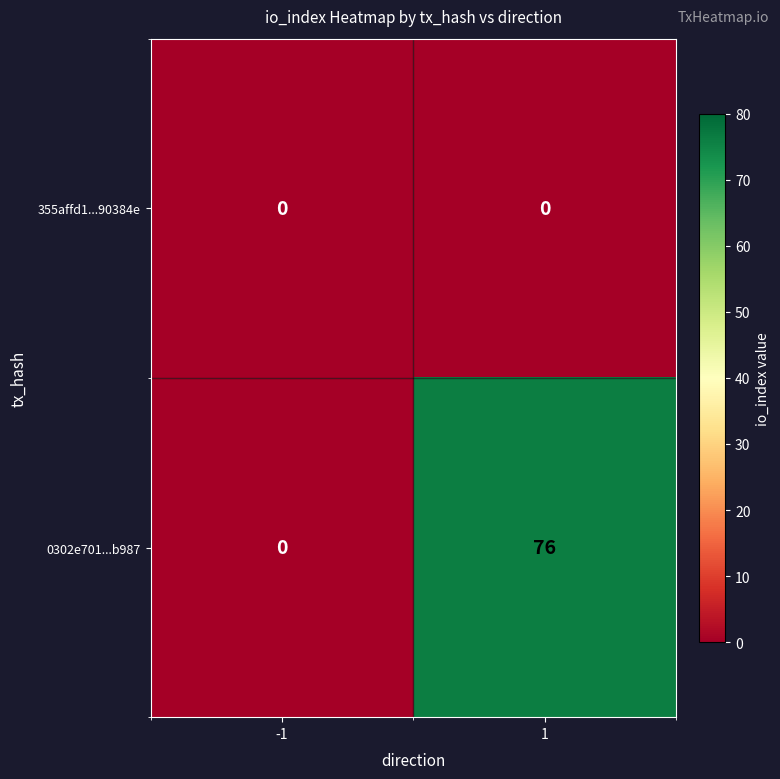

Reading left to right, transcribe all the data shown in this chart.

355affd1...90384e: 0	0
0302e701...b987: 0	76